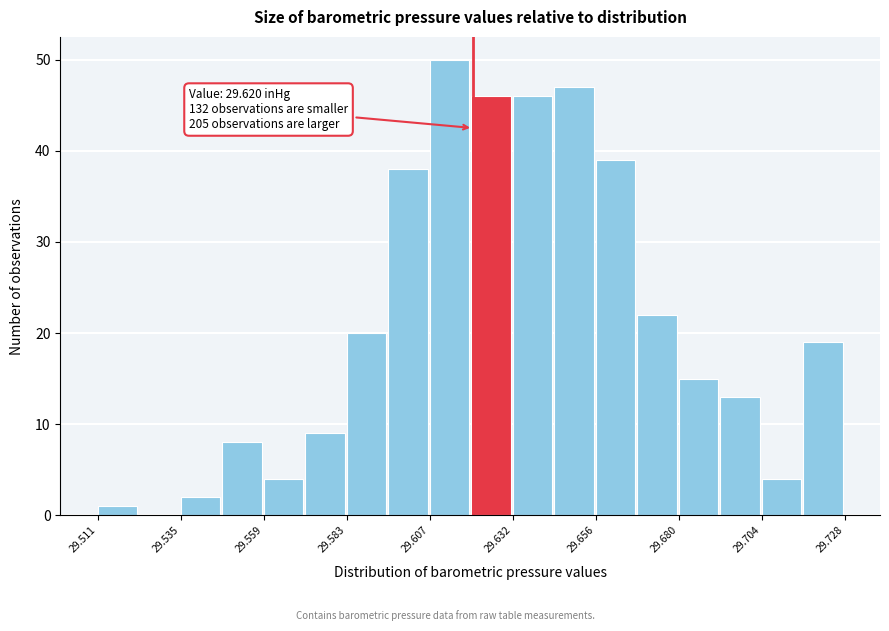

Around what value on the x-axis is the tallest bar? Give the approximate position of its centre, as read against the axis.

29.615